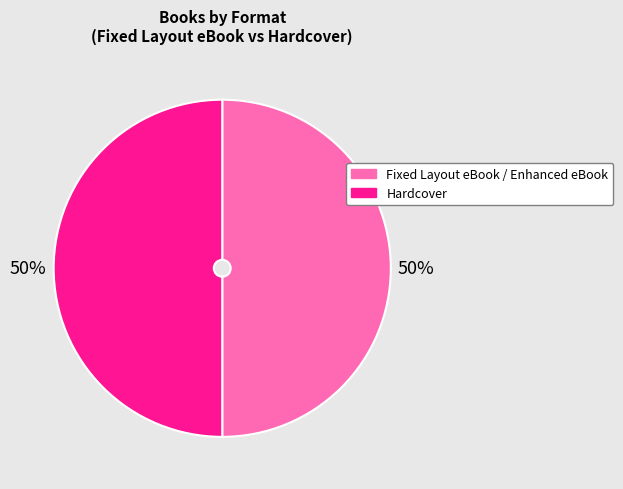

Combined, do Hardcover and Fixed Layout eBook / Enhanced eBook account for over 50%?

Yes